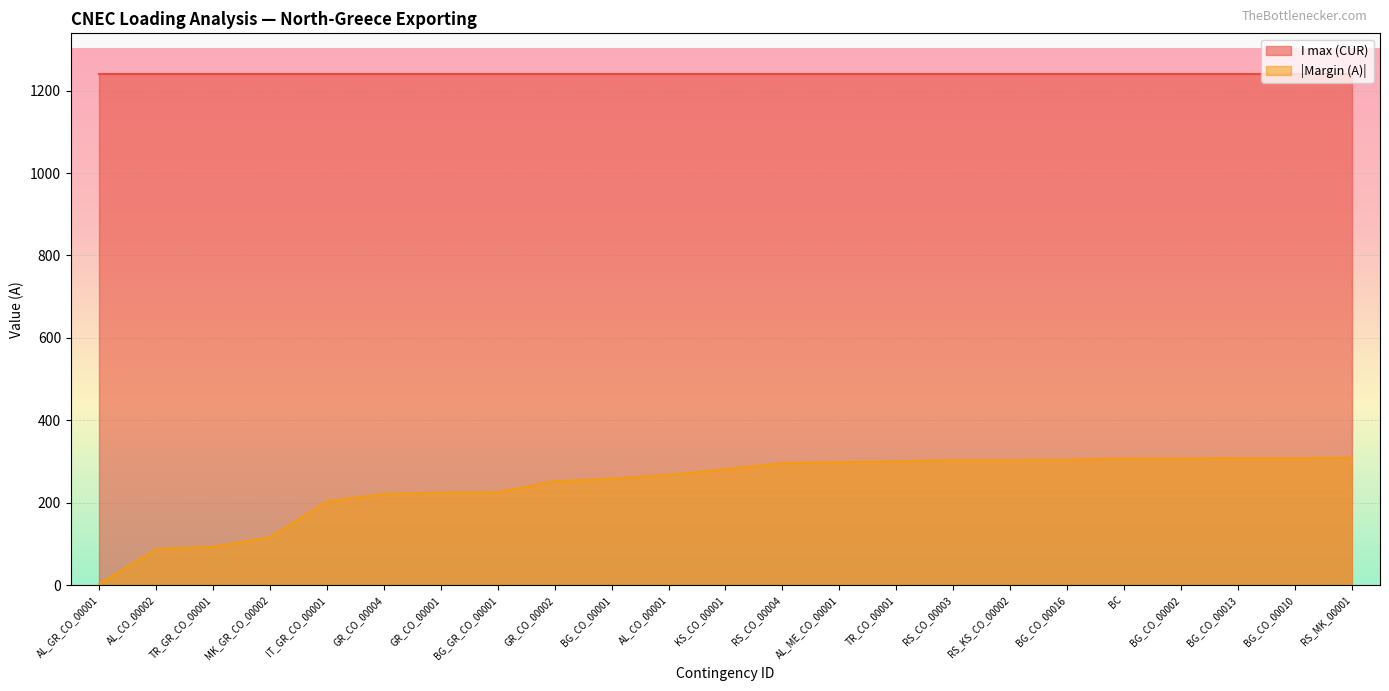

Reading left to right, what are all the values shown in this chart?

AL_GR_CO_00001=3	AL_CO_00002=87	TR_GR_CO_00001=93	MK_GR_CO_00002=116	IT_GR_CO_00001=203	GR_CO_00004=221	GR_CO_00001=224	BG_GR_CO_00001=225	GR_CO_00002=252	BG_CO_00001=258	AL_CO_00001=267	KS_CO_00001=281	RS_CO_00004=296	AL_ME_CO_00001=298	TR_CO_00001=300	RS_CO_00003=303	RS_KS_CO_00002=303	BG_CO_00016=304	BC=307	BG_CO_00002=307	BG_CO_00013=308	BG_CO_00010=308	RS_MK_00001=309